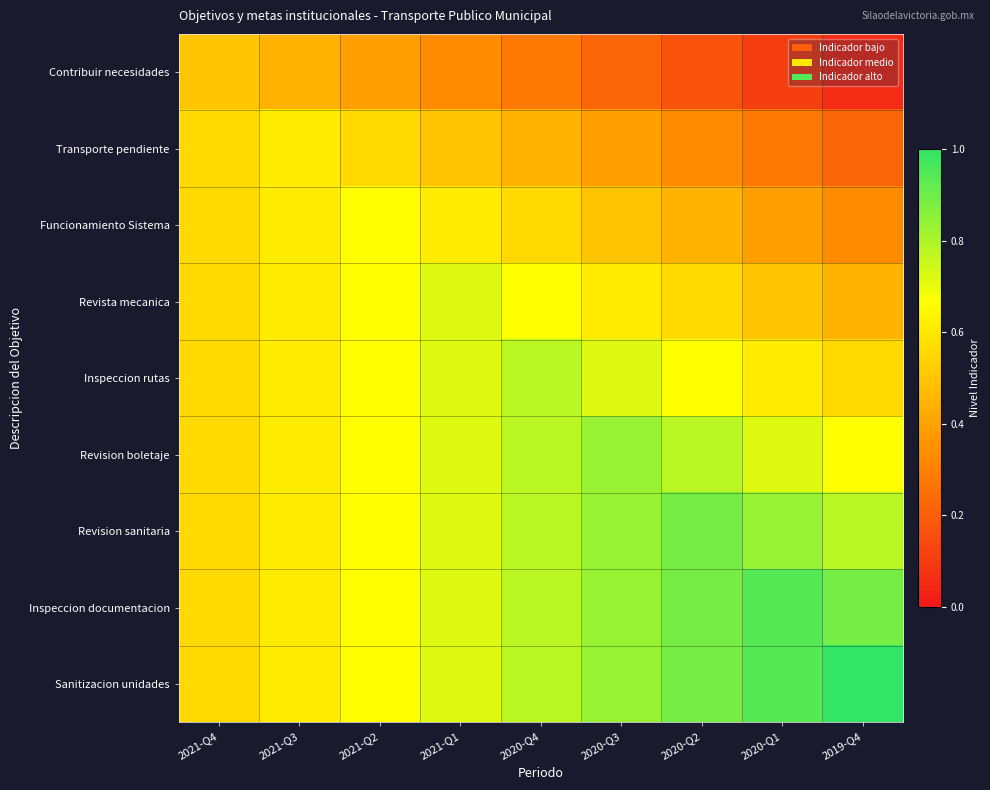

What is the total value across all series at 2020-Q2?

5.6